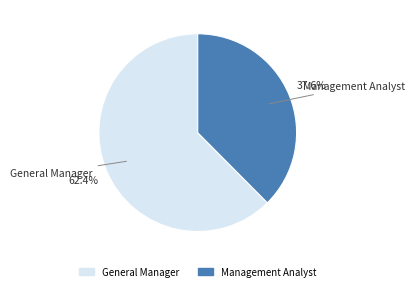

Combined, what portion of the pie is General Manager and Management Analyst?

100.0%